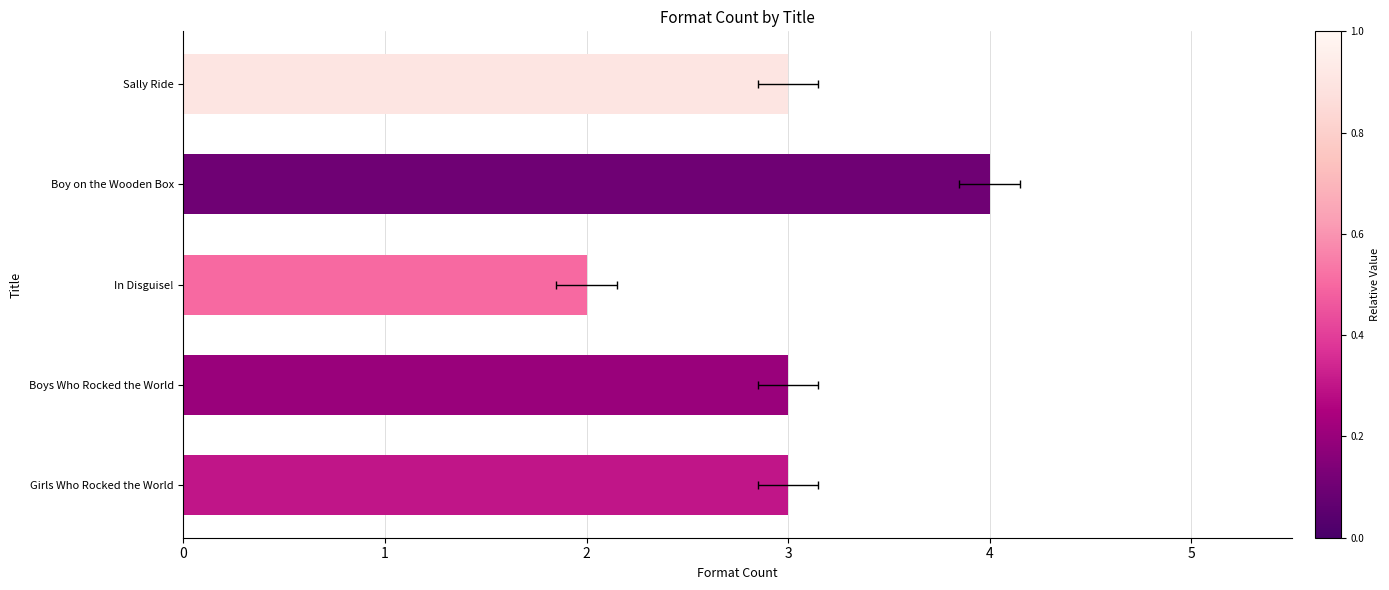

What is the value of the 5th bar from the left?

3